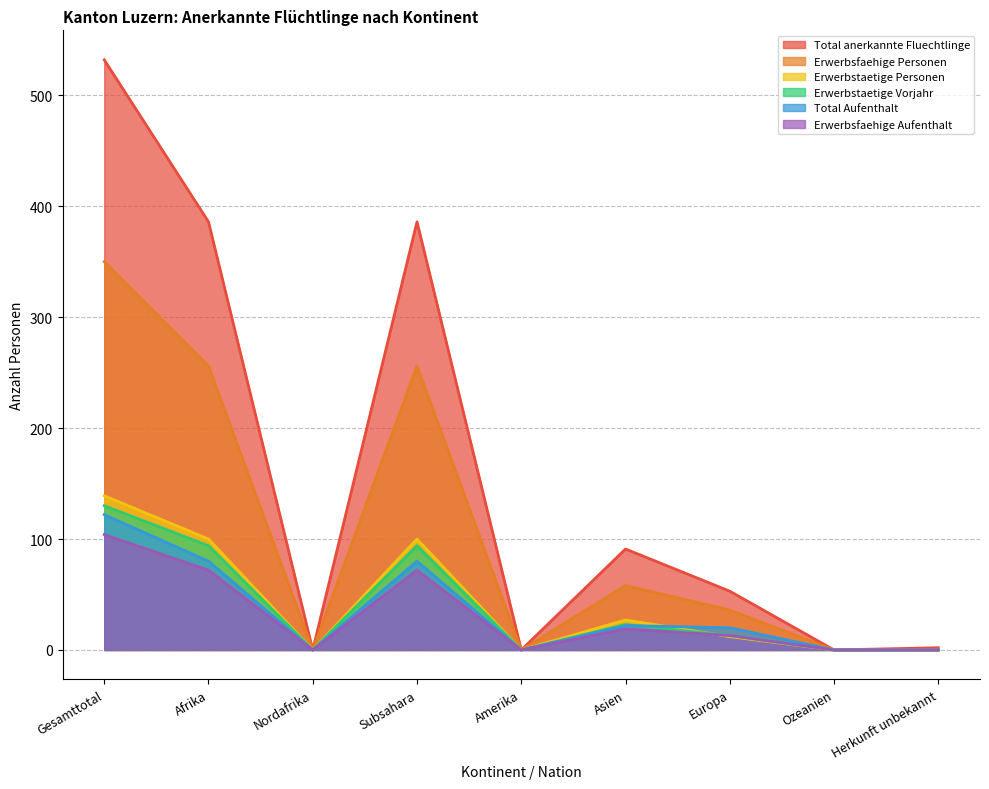

What is the difference between the highest and lowest values at Subsahara?

314